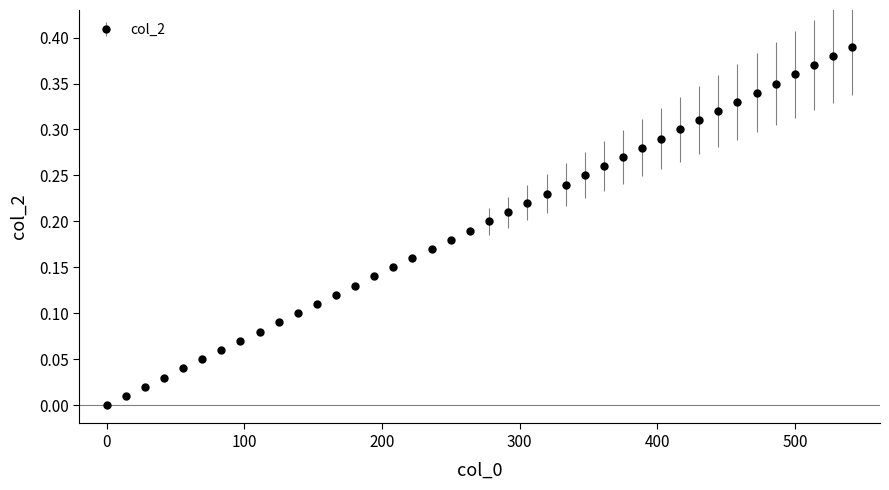

True or false: the data has more than 2 interior local peaks.

False